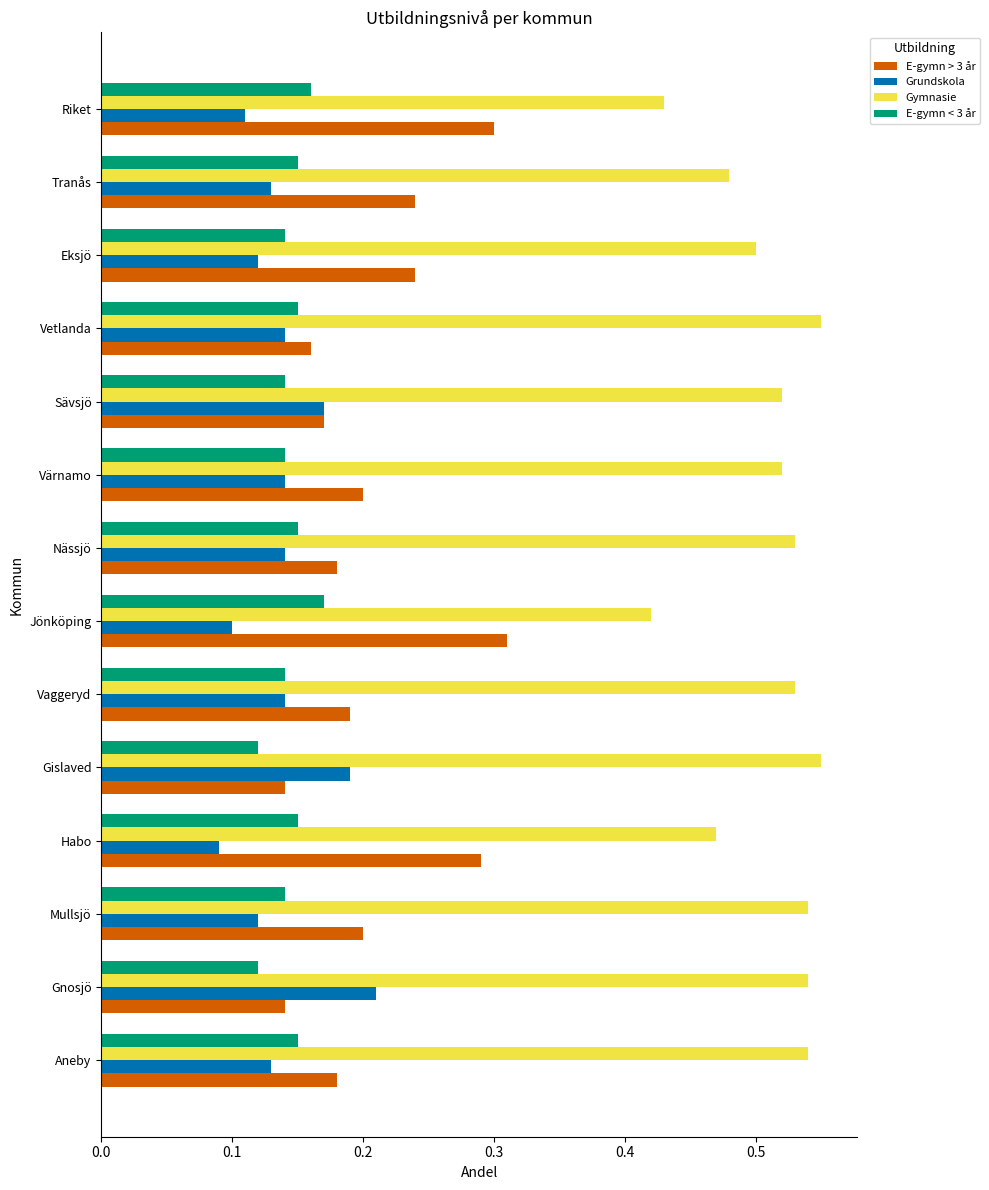

What is the sum of all Gymnasie values?

7.1